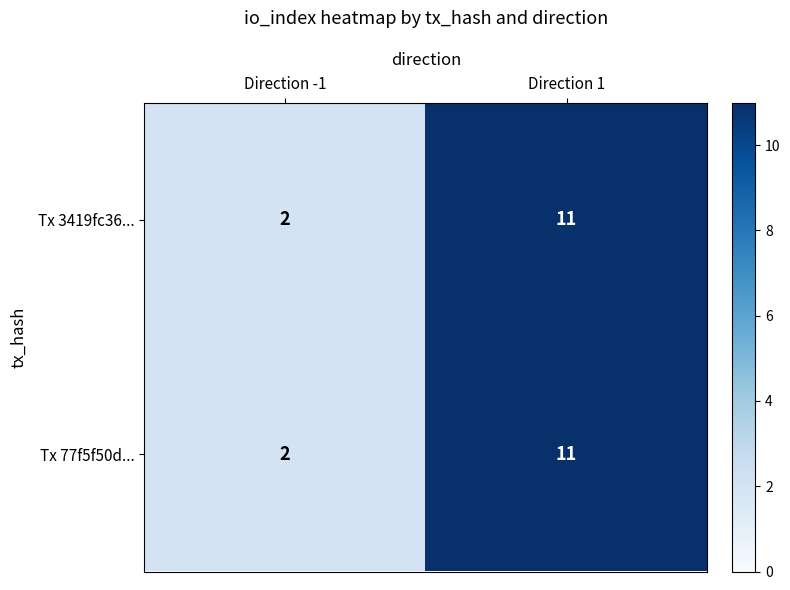

Where is Tx 77f5f50d... nearest to the value 6?

Direction -1